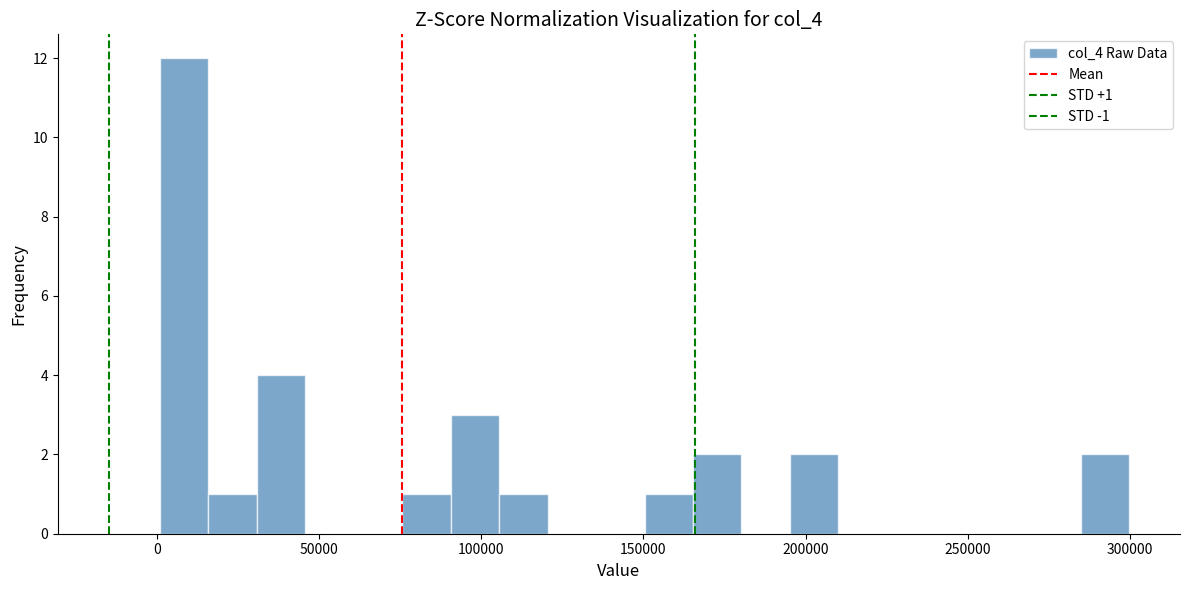

Around what value on the x-axis is the tallest bar? Give the approximate position of its centre, as read against the axis.

10000